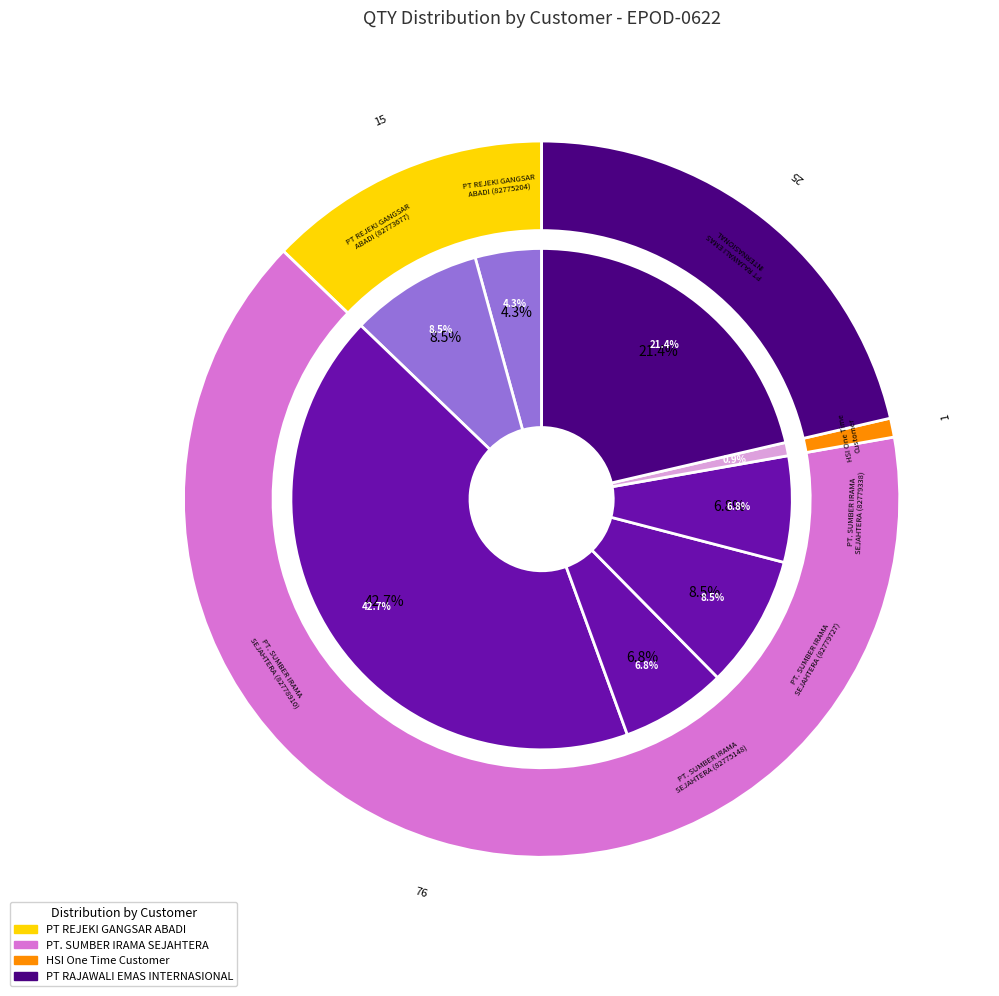

Is there a majority slice in this chart?

No